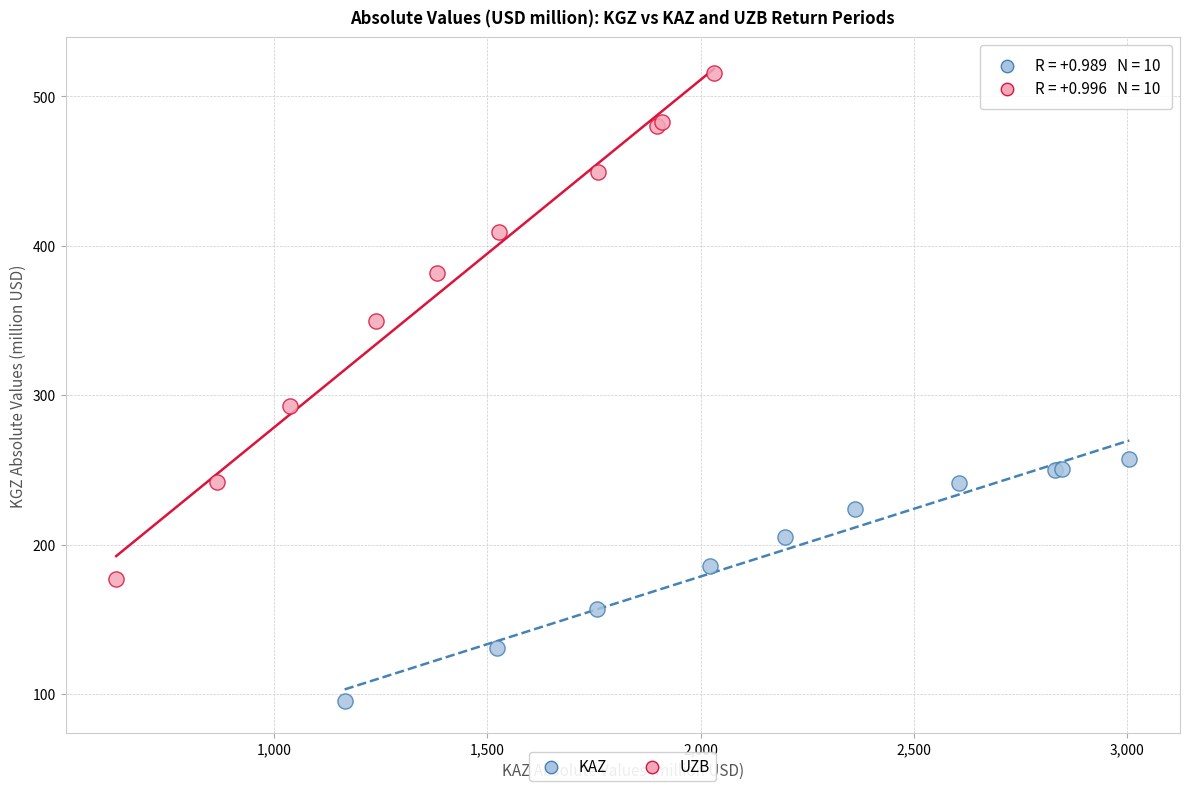

Which series has the widest spread of Y values?

UZB